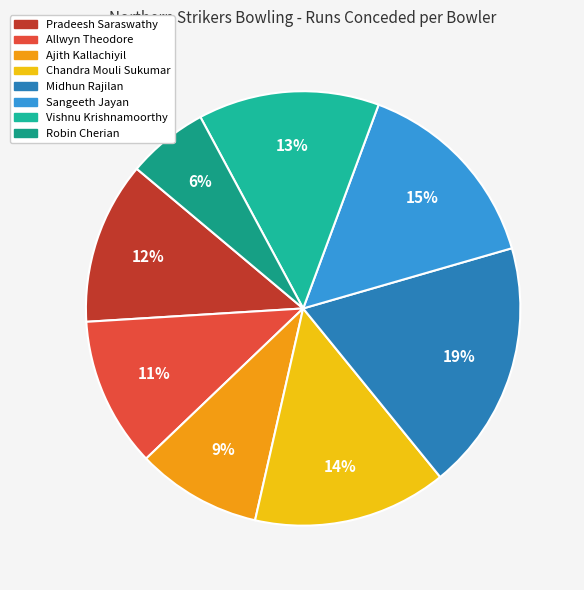

Count the number of slices in the pie.

8